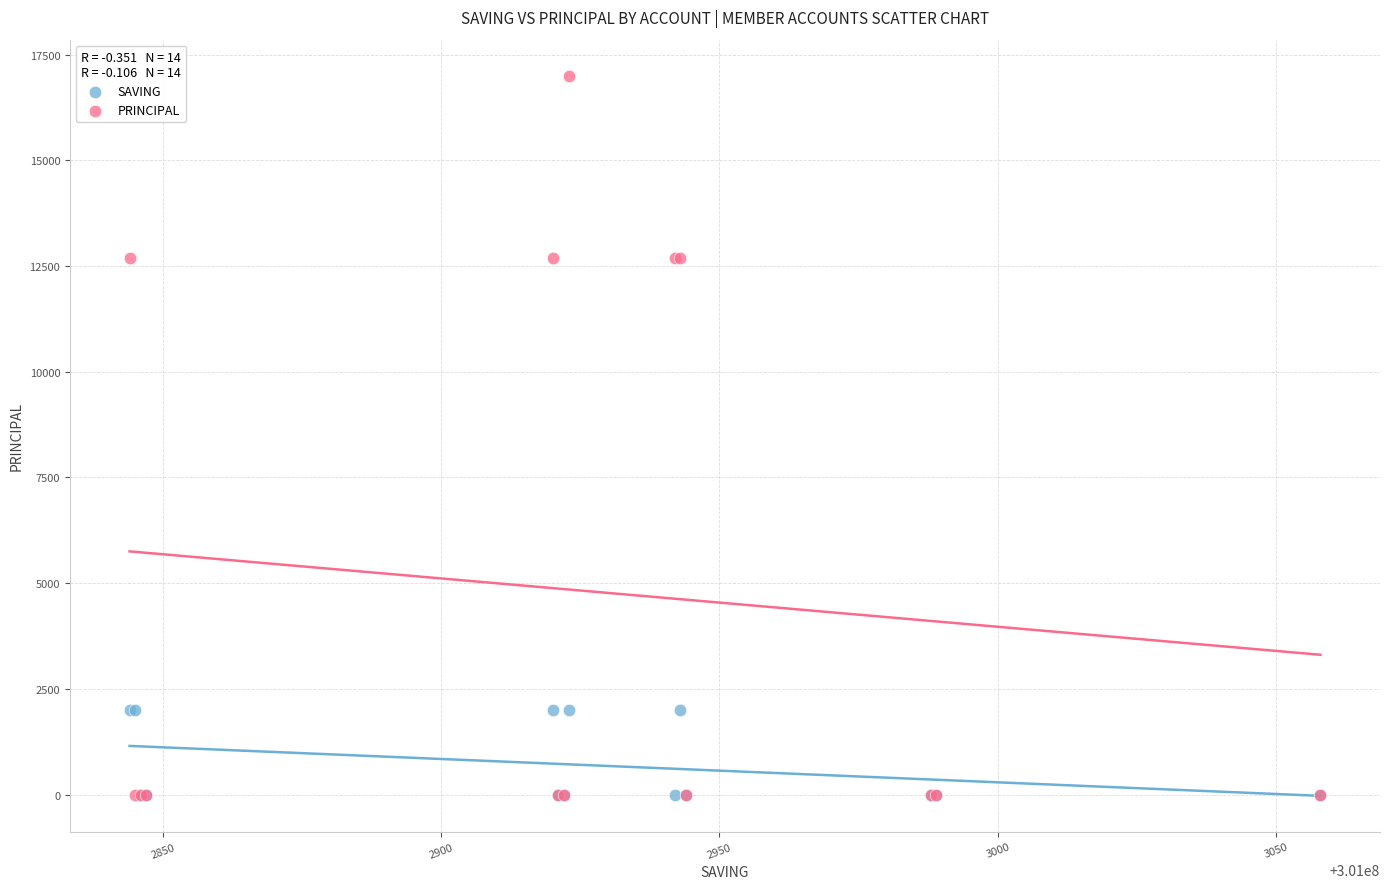

What are all the series names shown in the legend?

SAVING, PRINCIPAL